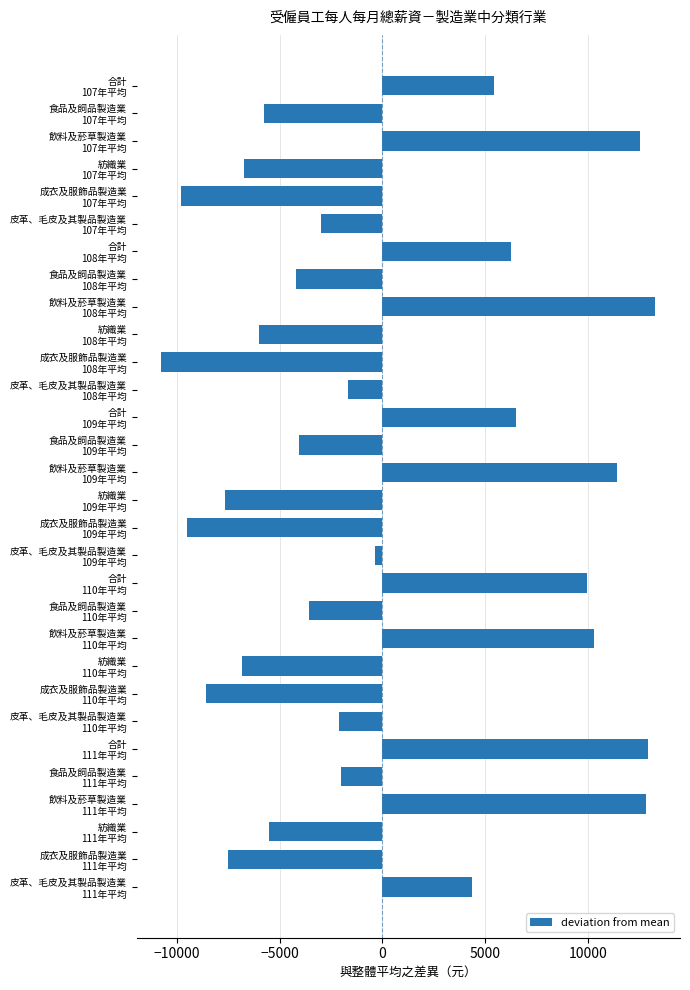

What is the value of the 10th bar from the top?

-5991.6